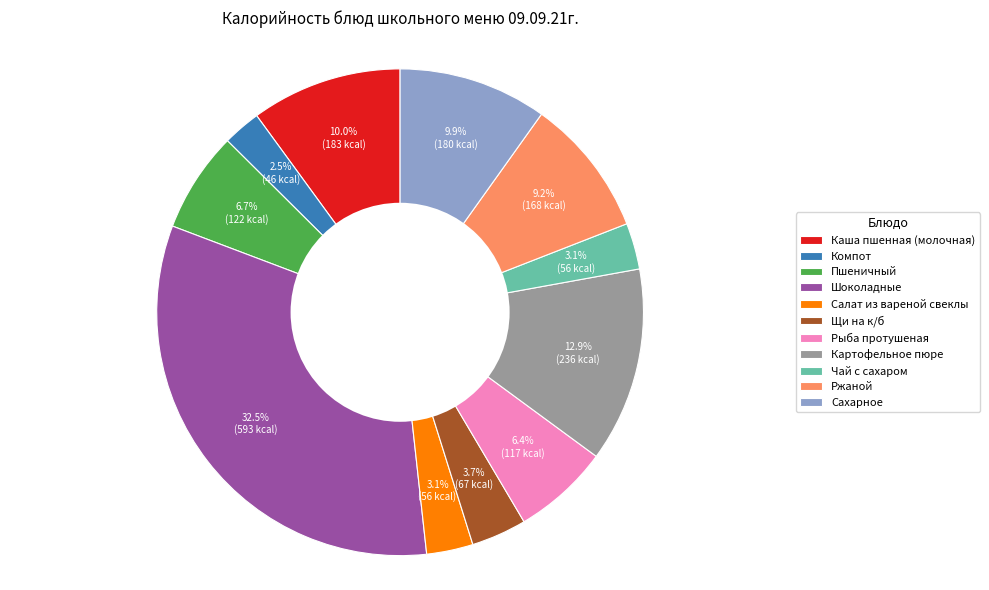

Which category has the smallest portion of the pie?

Компот